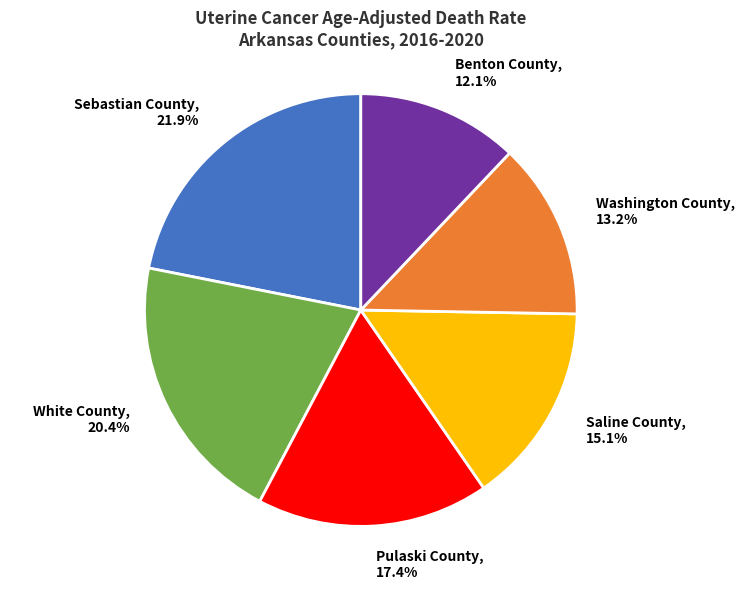

True or false: Pulaski County accounts for 17% of the total.

True